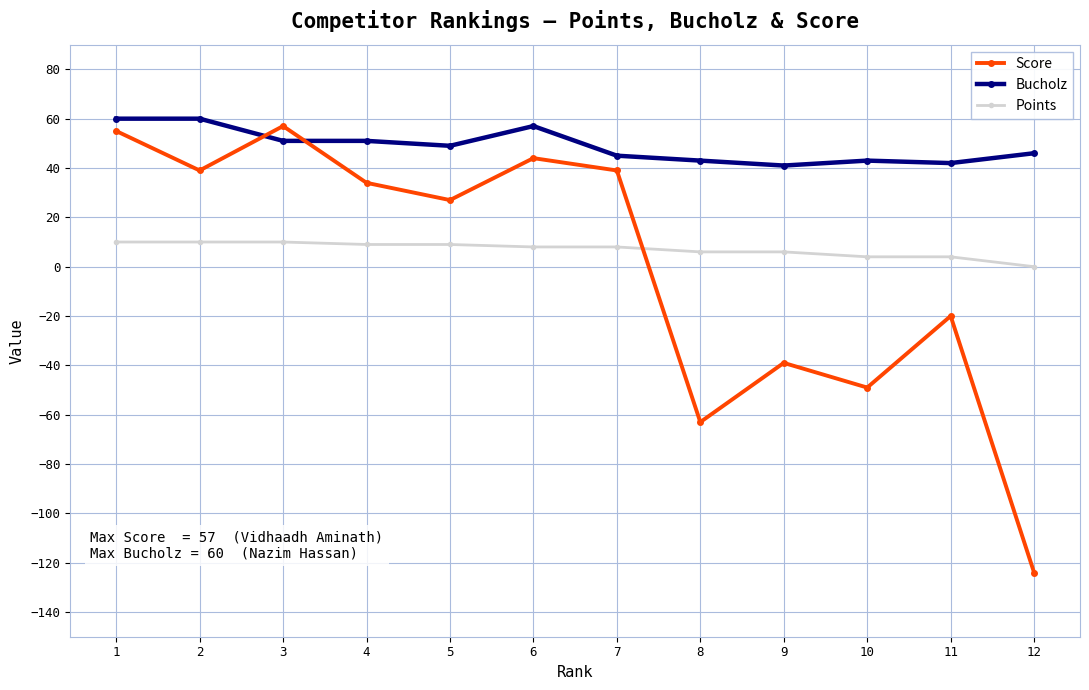

What are all the series names shown in the legend?

Score, Bucholz, Points